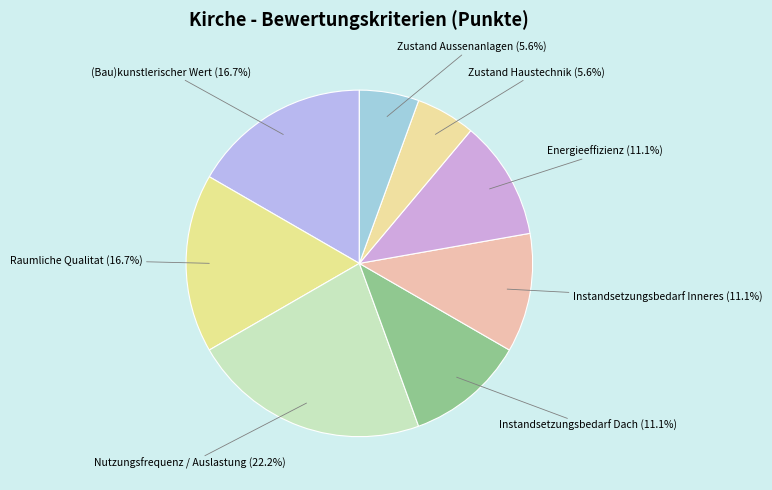

To the nearest percent, what is the difference between the largest and smallest slice percentages?

17%